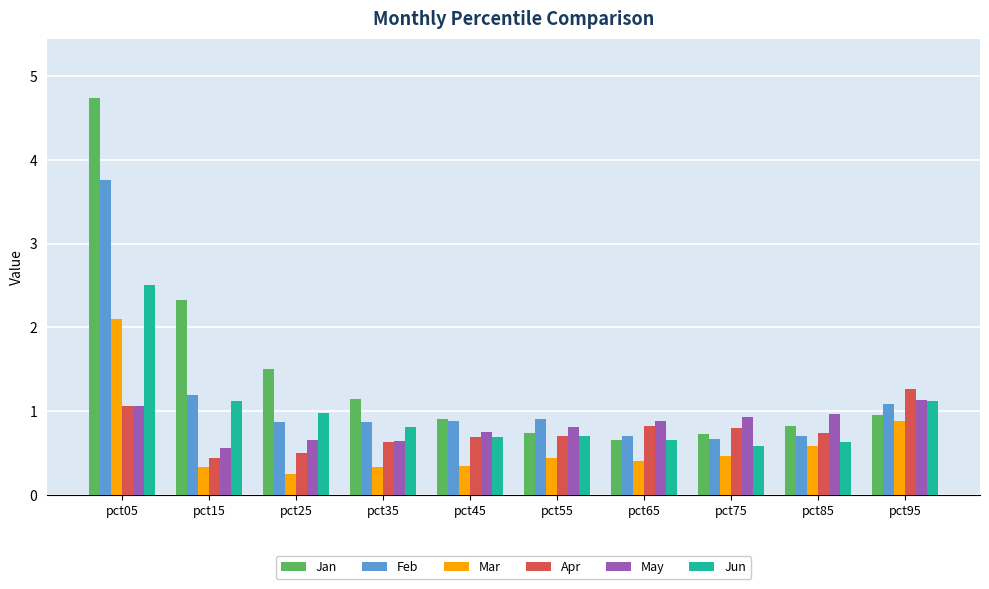

Between pct15 and pct45, which series saw the biggest shift?

Jan